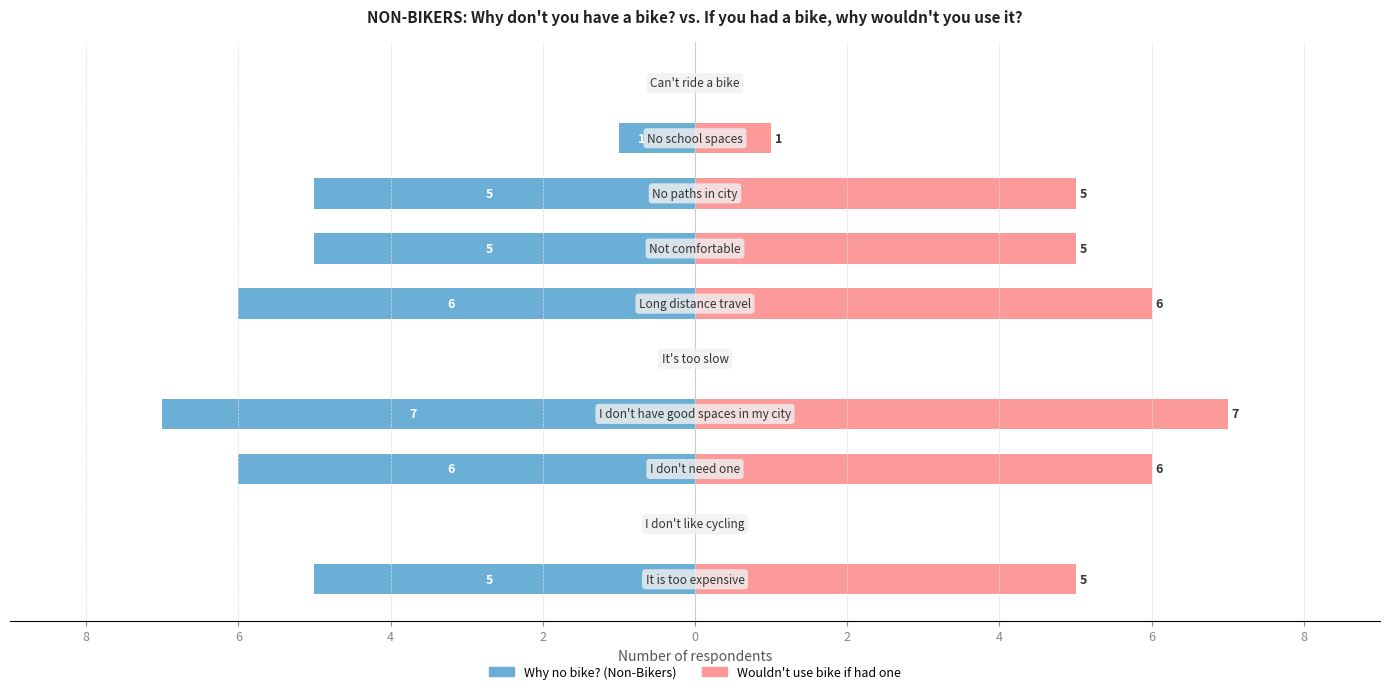

Rank the series by their maximum value, from lowest to highest.

Why no bike?, Wouldn't use if had one